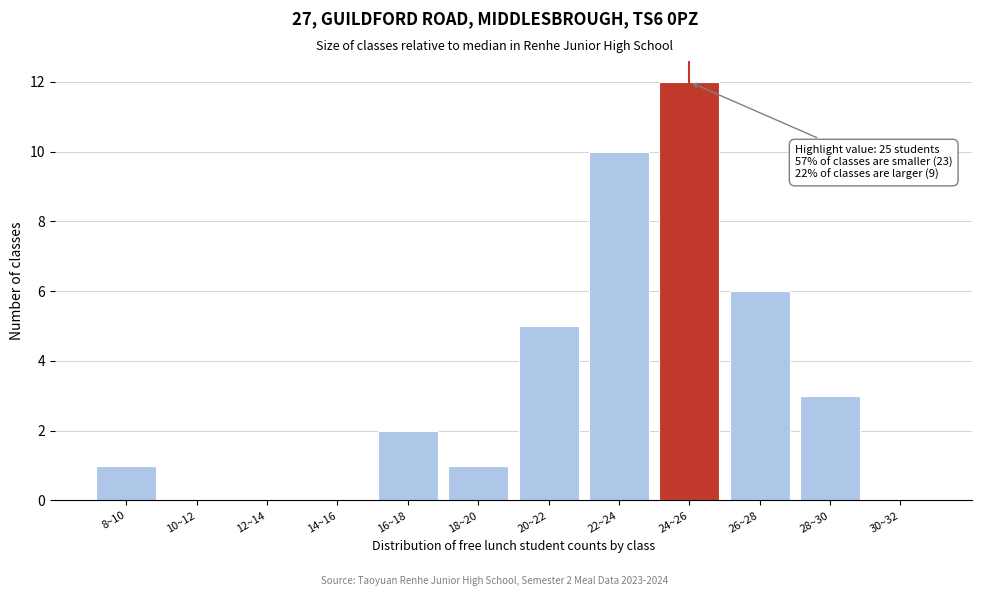

Reading left to right, what are all the values shown in this chart?

8~10=1	10~12=0	12~14=0	14~16=0	16~18=2	18~20=1	20~22=5	22~24=10	24~26=12	26~28=6	28~30=3	30~32=0